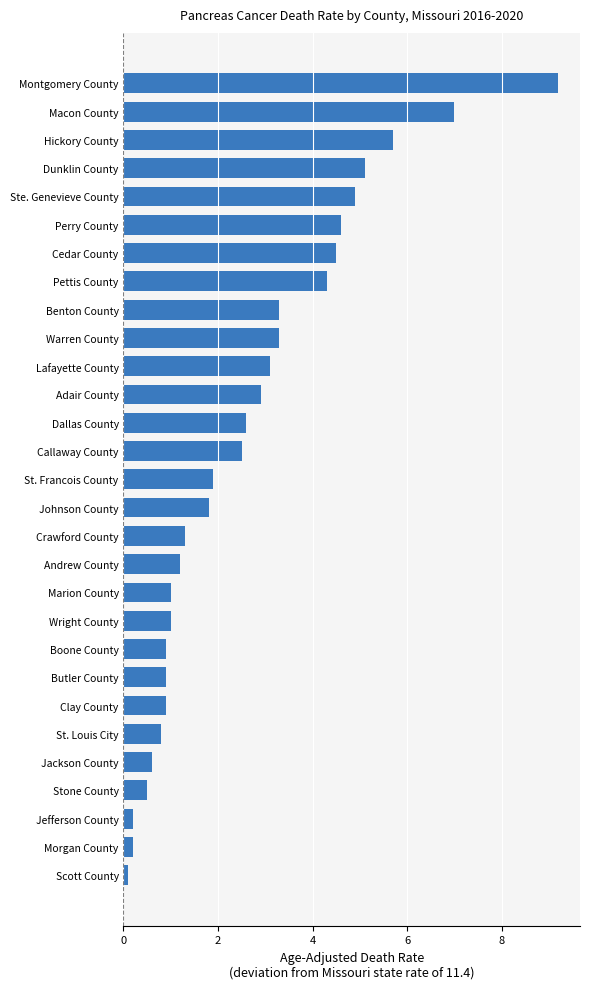

Which category has the lowest value across all series?

Scott County